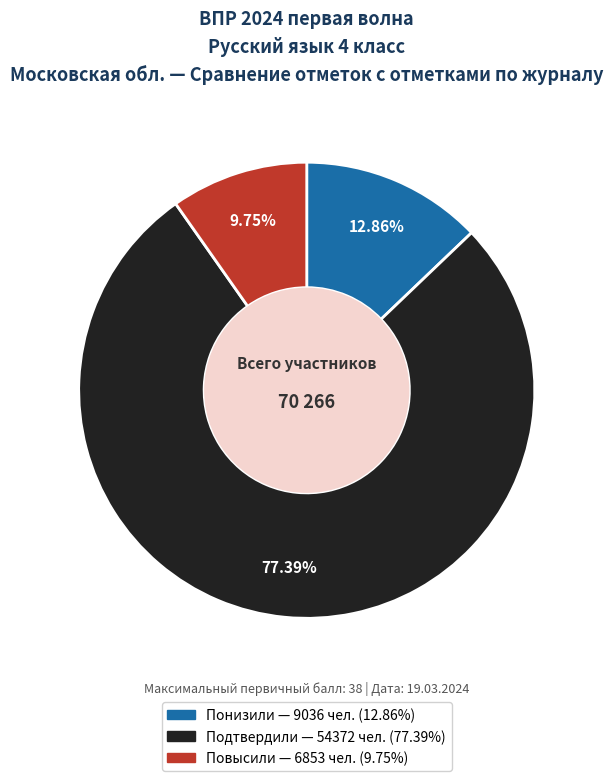

Is the sum of Понизили and Подтвердили greater than half?

Yes